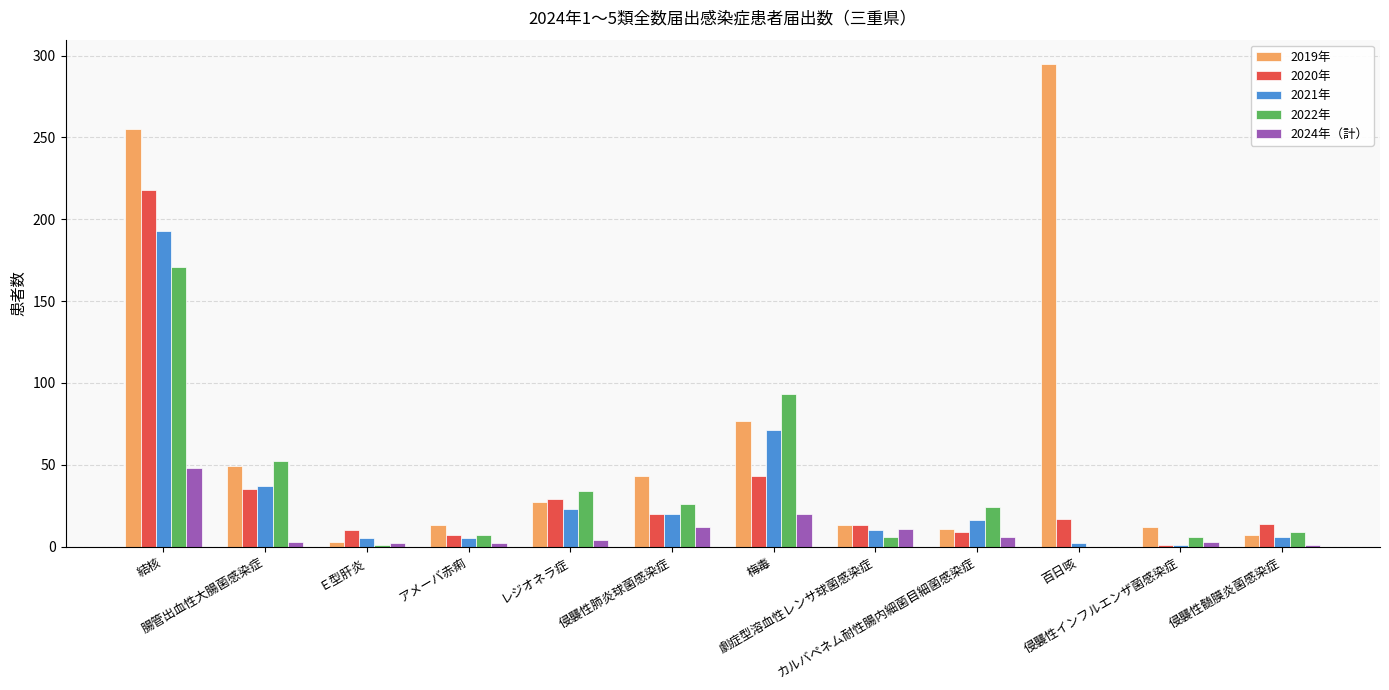

Which series has the largest total across all categories?

2019年